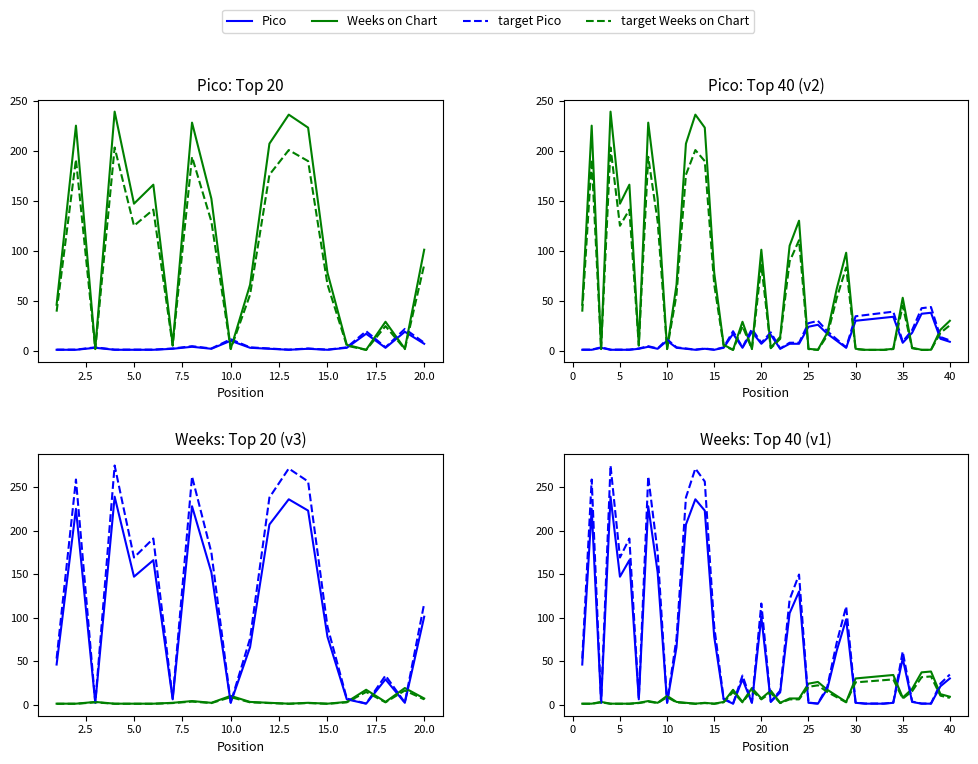

Does the chart display data point markers on the line(s)?

No